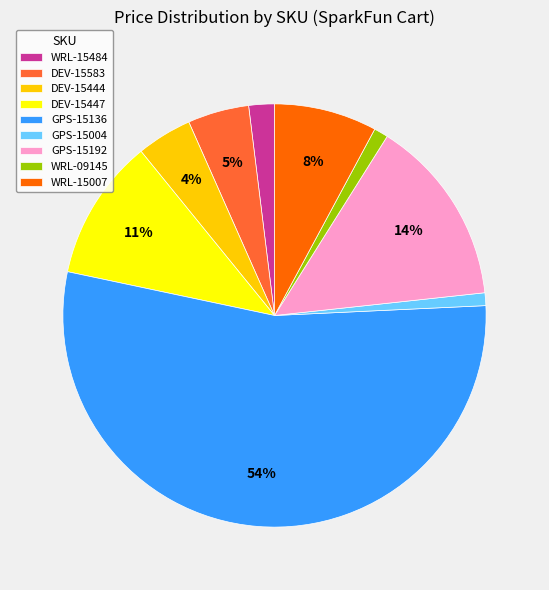

To the nearest percent, what is the difference between the WRL-15484 and DEV-15444 slice percentages?

2%